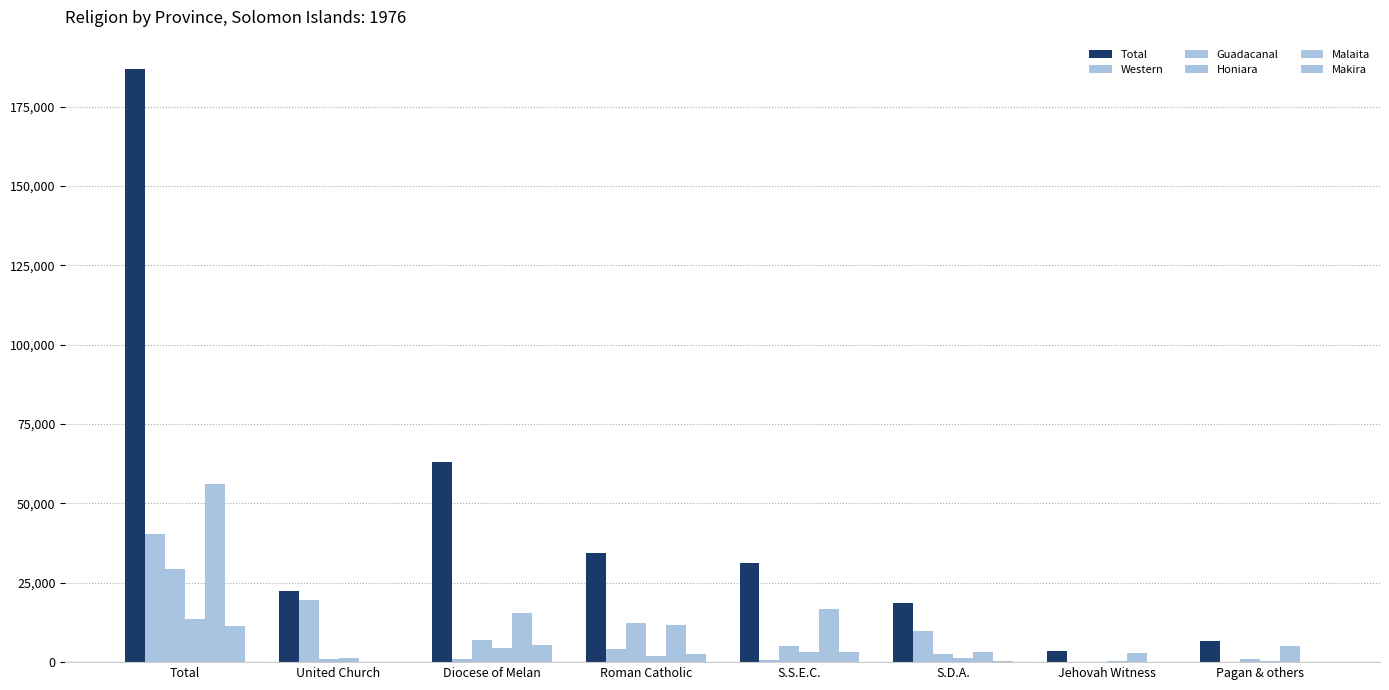

What is the label of the 6th bar from the right?

Diocese of Melan